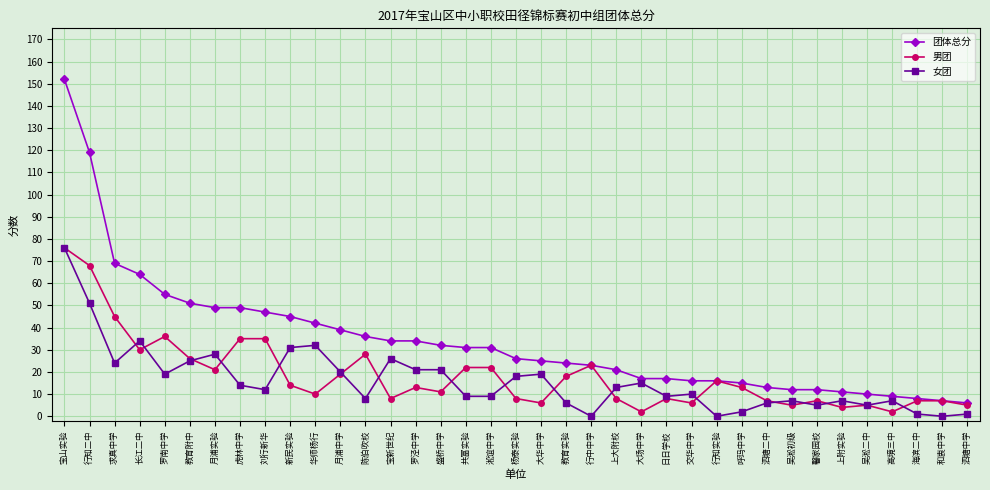

At how many categories does at least one series exceed 125?

1